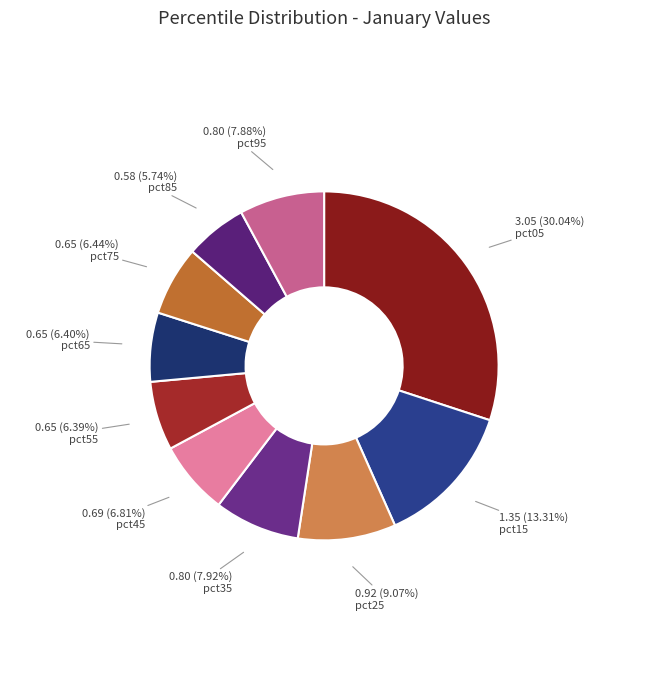

Combined, do pct85 and pct45 account for over 50%?

No